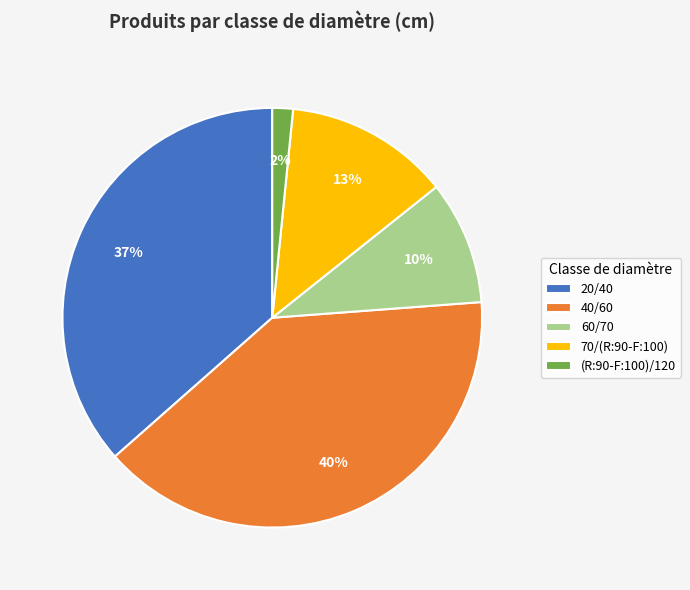

Which slice is the largest?

40/60